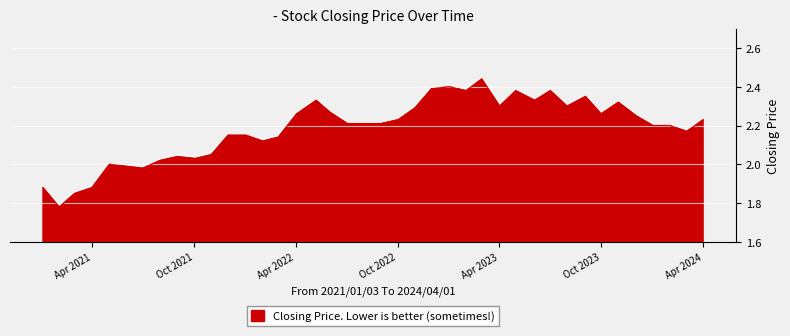

What is the difference between the maximum and minimum values?

0.7